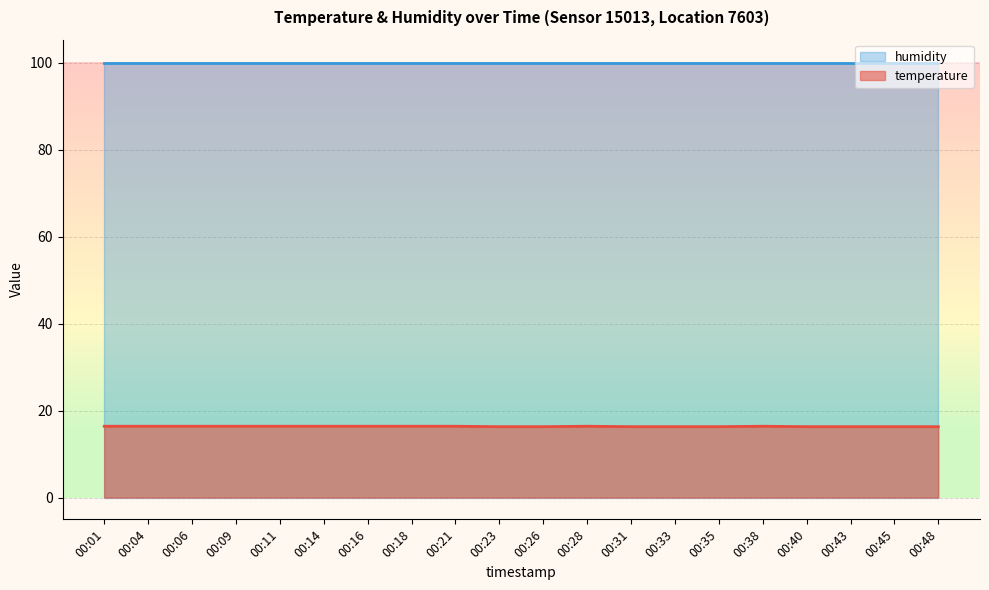

What is the average value?

16.4